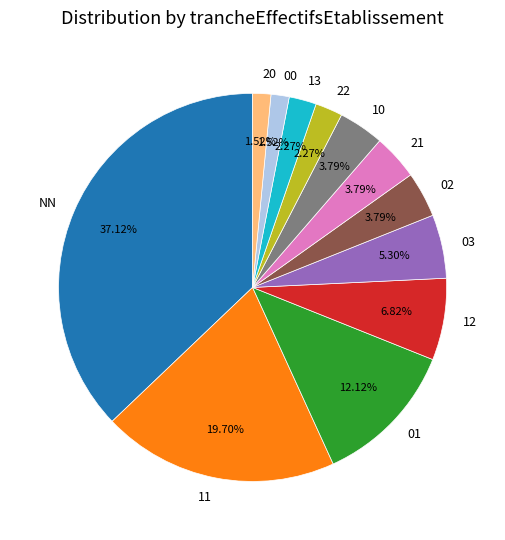

Is there any slice that represents more than half of the pie?

No